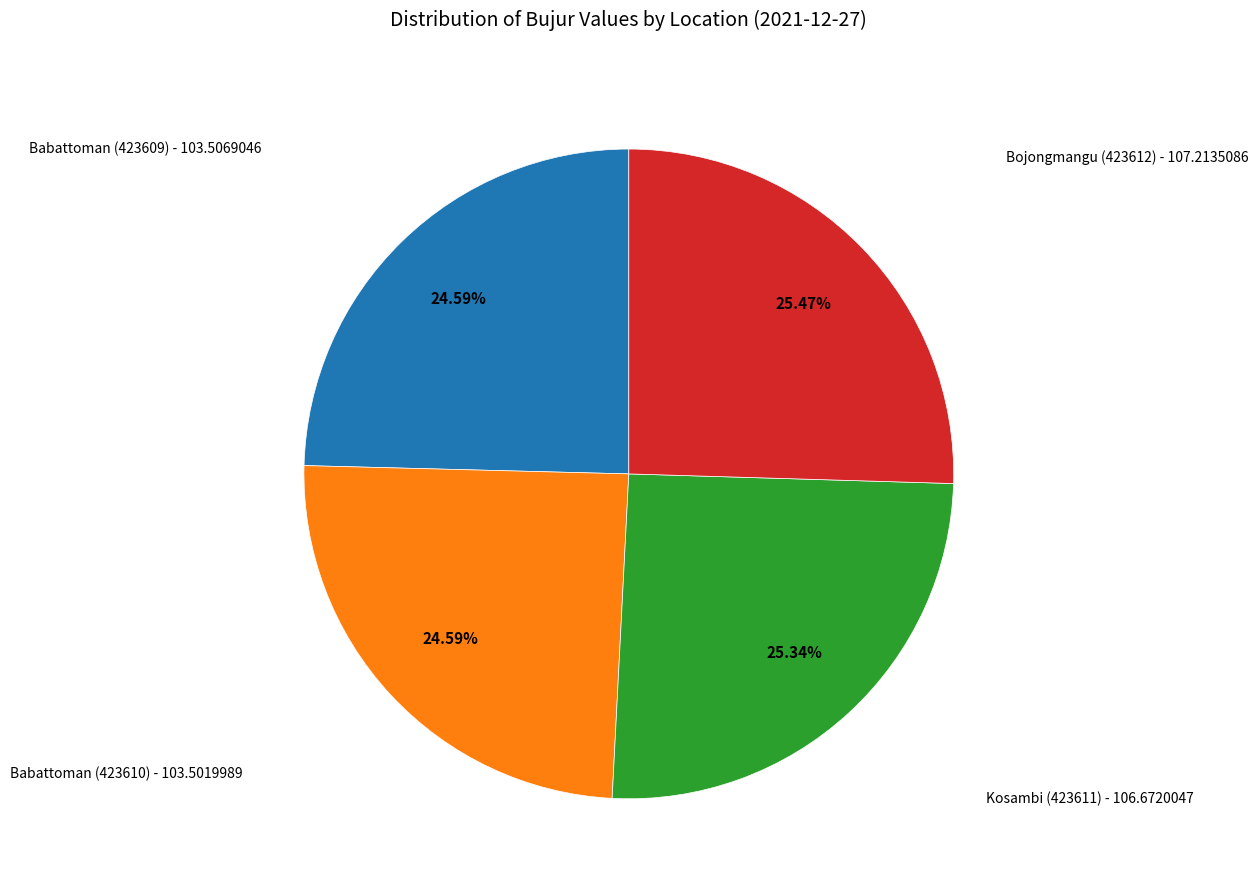

Is there a majority slice in this chart?

No